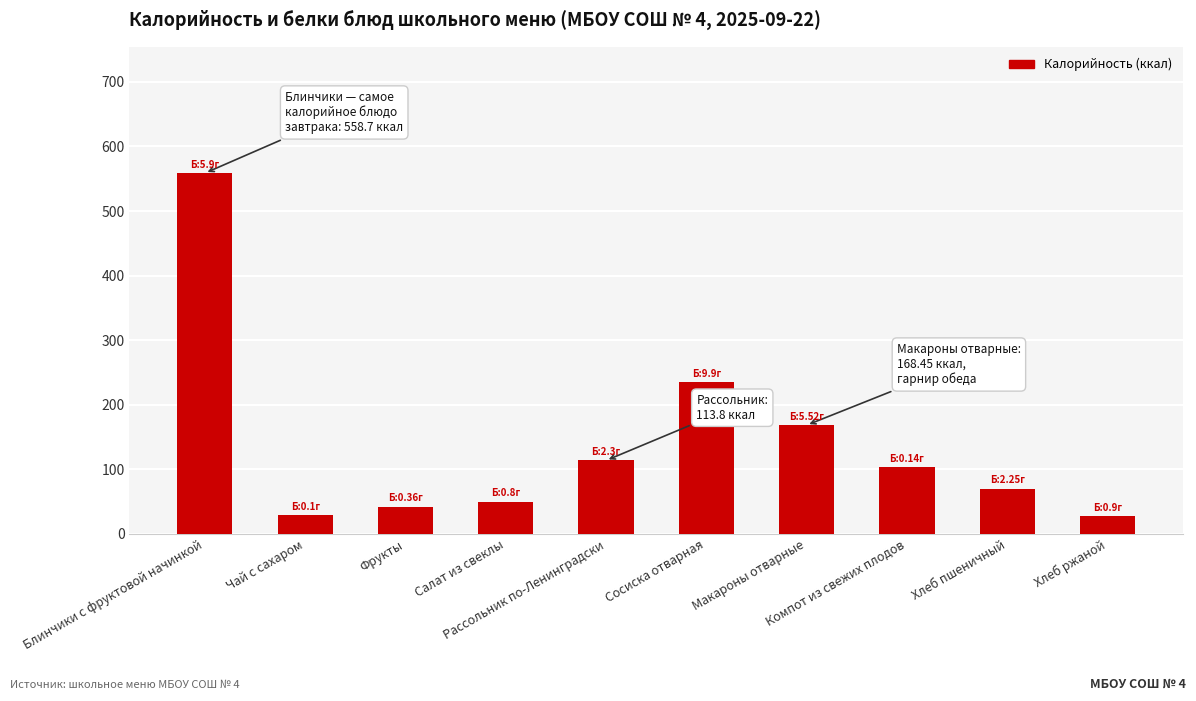

Are the bars grouped side by side (vs. stacked)?

No